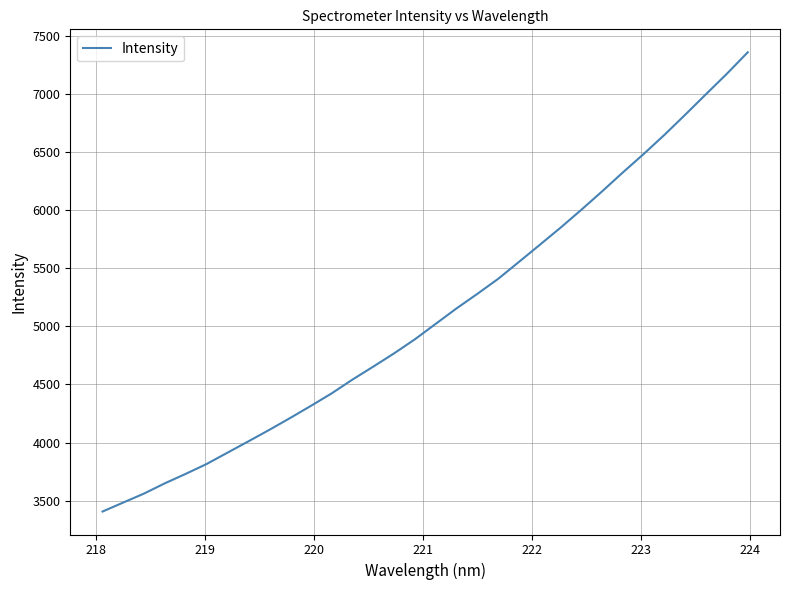

What is the greatest value displayed?

7357.1